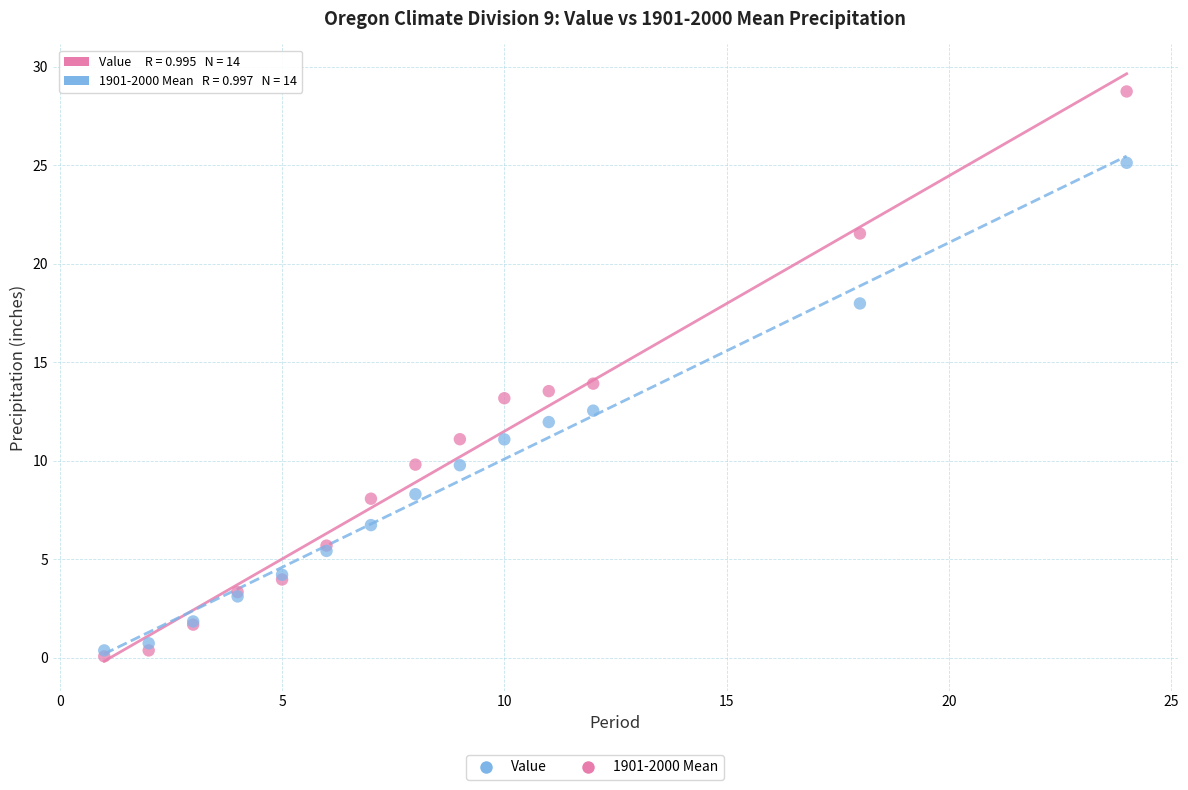

Which series has the widest spread of Y values?

Value